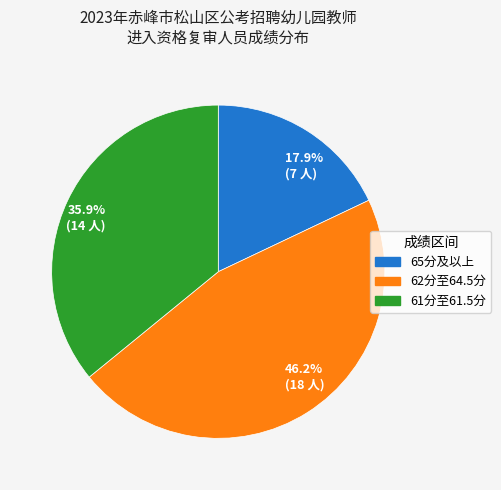

What is the ratio of the value at 35.9% (14 人) to the value at 46.2% (18 人)?

0.8